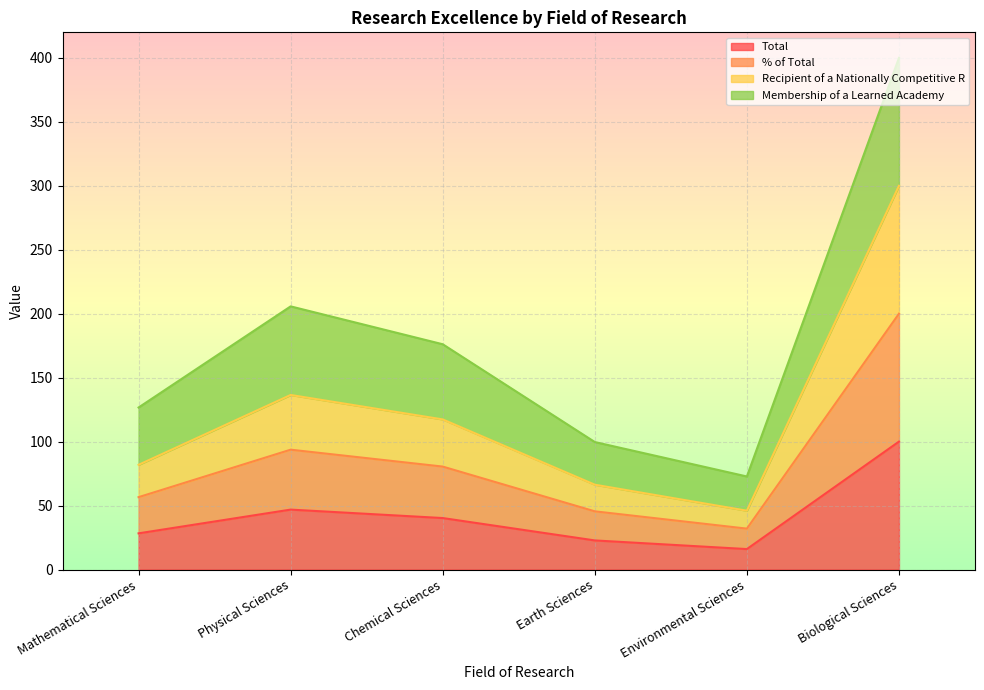

At which label is Recipient of a Nationally Competitive R closest to 172?

Physical Sciences